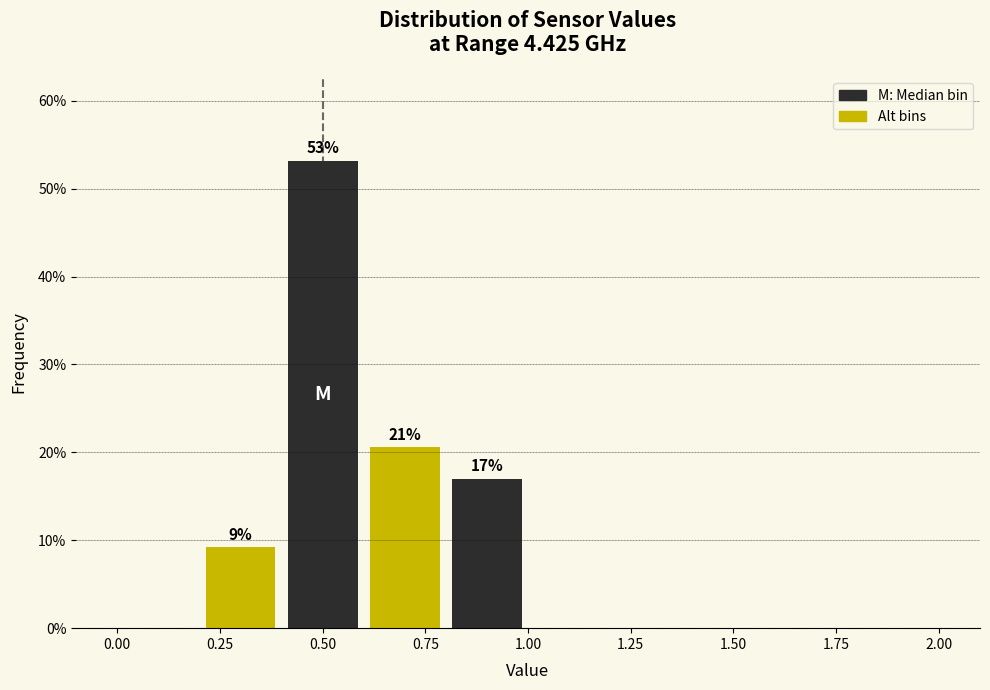

Over which range of the x-axis is the bar tallest?

0.4 to 0.6